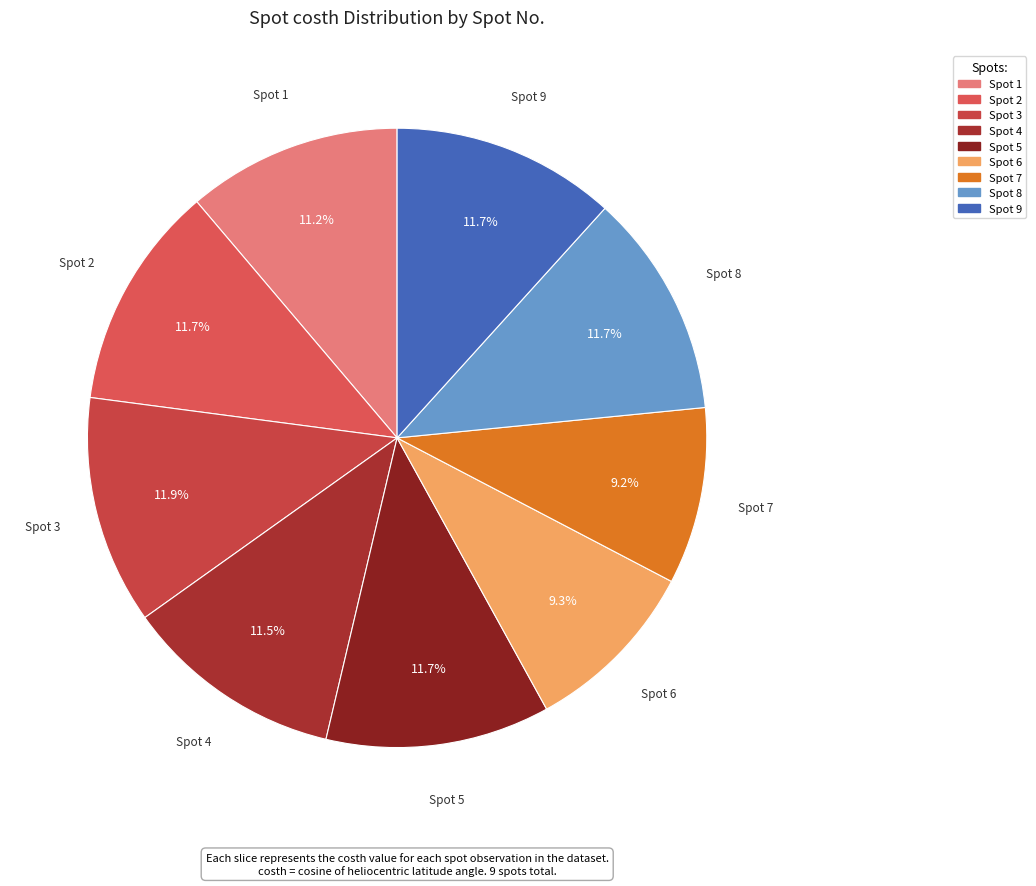

To the nearest percent, what is the difference between the largest and smallest slice percentages?

3%